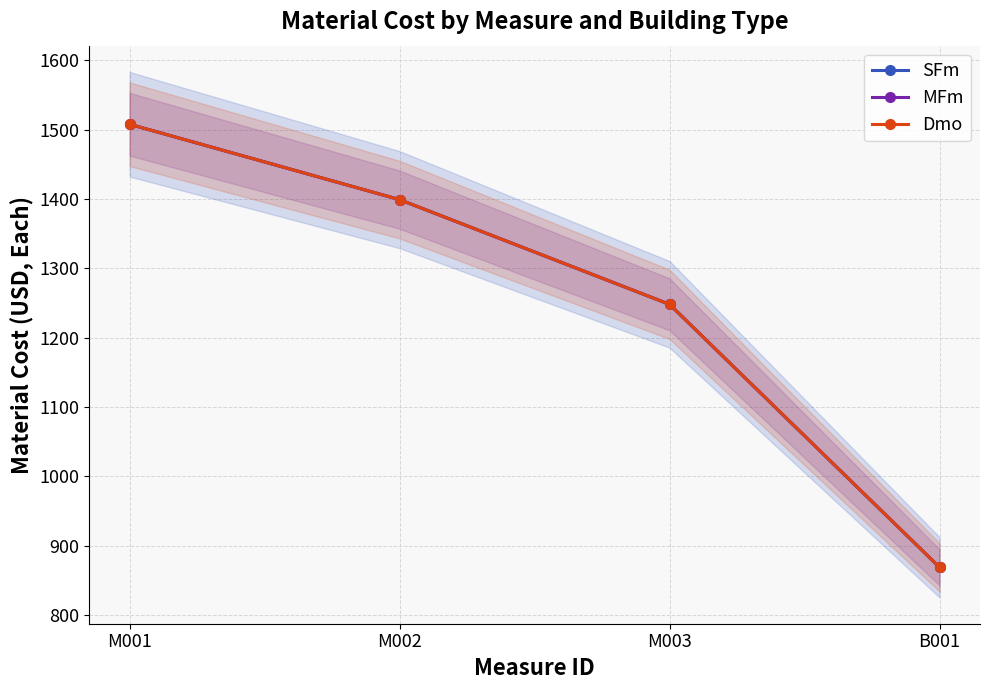

Which series has the largest total across all categories?

SFm